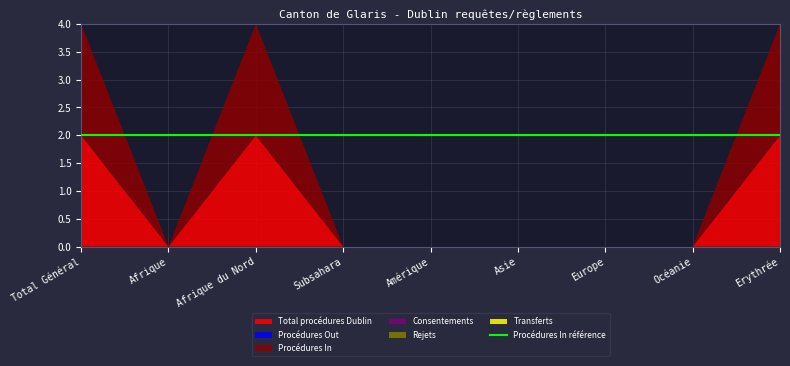

Reading left to right, transcribe all the data shown in this chart.

Total procédures Dublin: Total Général=2	Afrique=0	Afrique du Nord=2	Subsahara=0	Amérique=0	Asie=0	Europe=0	Océanie=0	Erythrée=2
Procédures Out: Total Général=0	Afrique=0	Afrique du Nord=0	Subsahara=0	Amérique=0	Asie=0	Europe=0	Océanie=0	Erythrée=0
Procédures In: Total Général=2	Afrique=0	Afrique du Nord=2	Subsahara=0	Amérique=0	Asie=0	Europe=0	Océanie=0	Erythrée=2
Consentements: Total Général=0	Afrique=0	Afrique du Nord=0	Subsahara=0	Amérique=0	Asie=0	Europe=0	Océanie=0	Erythrée=0
Rejets: Total Général=0	Afrique=0	Afrique du Nord=0	Subsahara=0	Amérique=0	Asie=0	Europe=0	Océanie=0	Erythrée=0
Transferts: Total Général=0	Afrique=0	Afrique du Nord=0	Subsahara=0	Amérique=0	Asie=0	Europe=0	Océanie=0	Erythrée=0